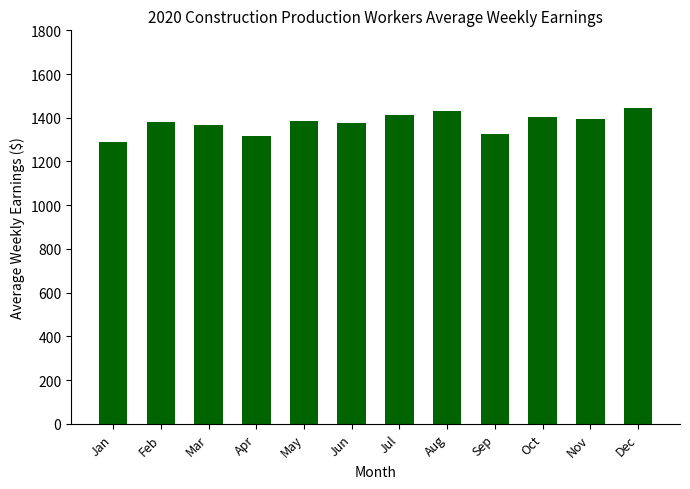

What is the difference between the maximum and minimum values?

156.8